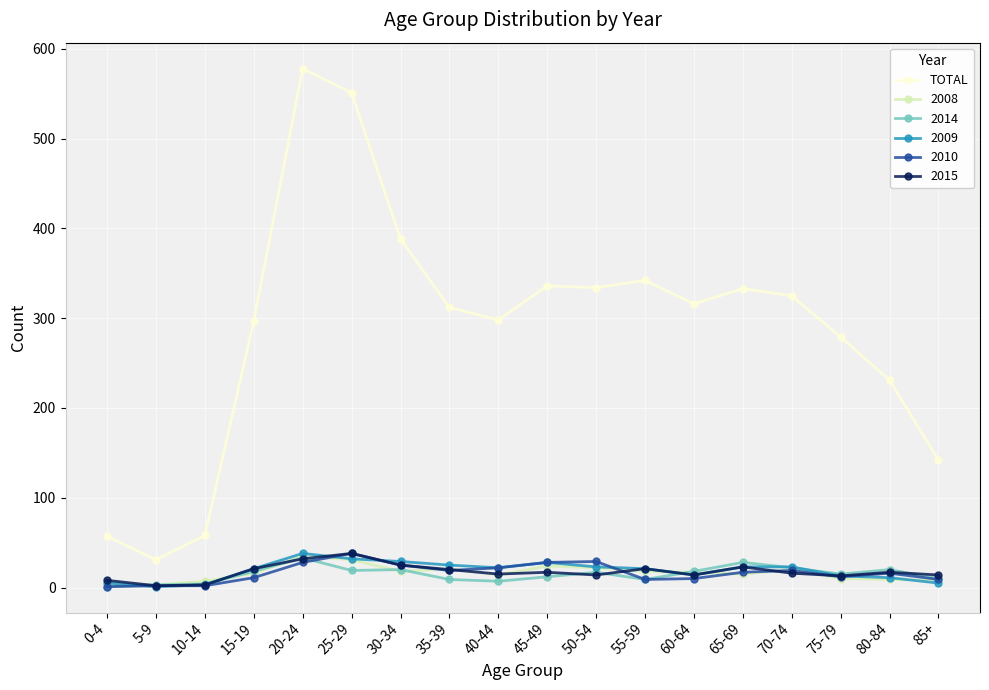

Which category has the highest value across all series?

20-24